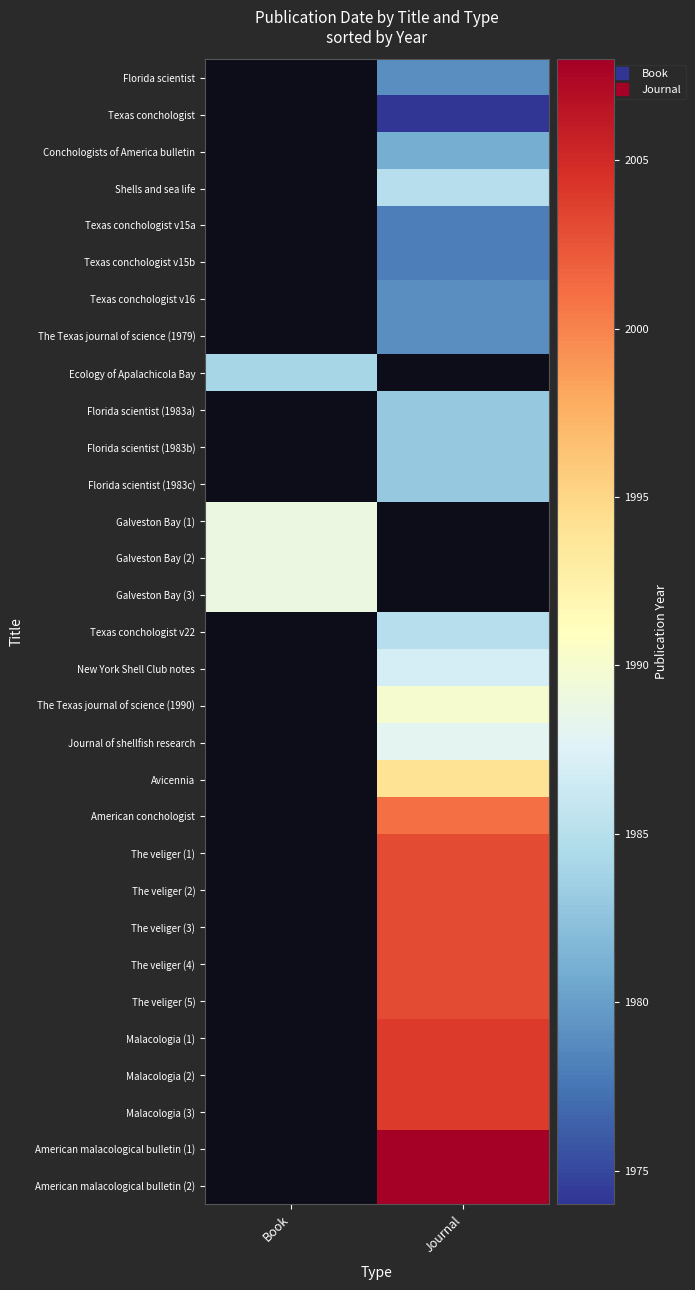

Which has a higher value, Book or Journal?

Journal